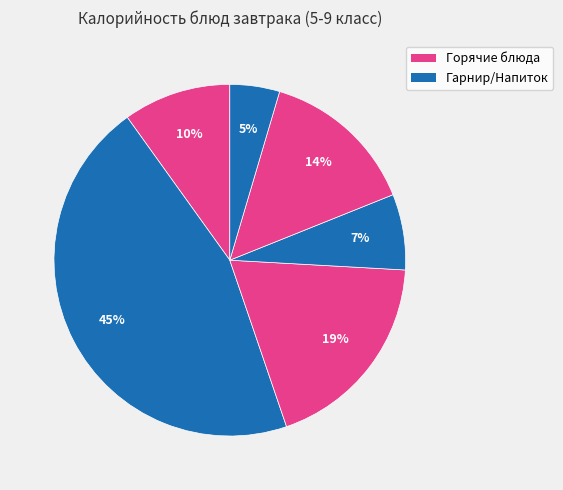

How many slices are in this pie chart?

6